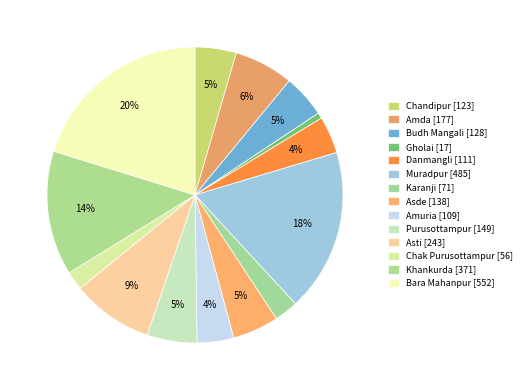

To the nearest percent, what percentage of the pie is Asti?

9%